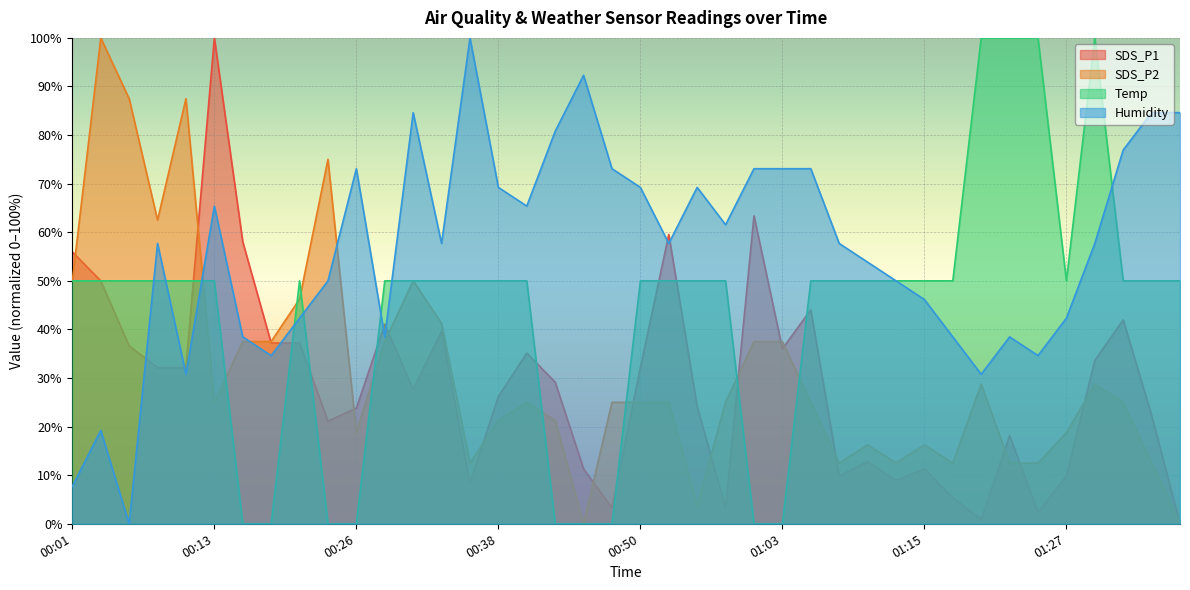

What is the sum of all SDS_P1 values?

1145.8